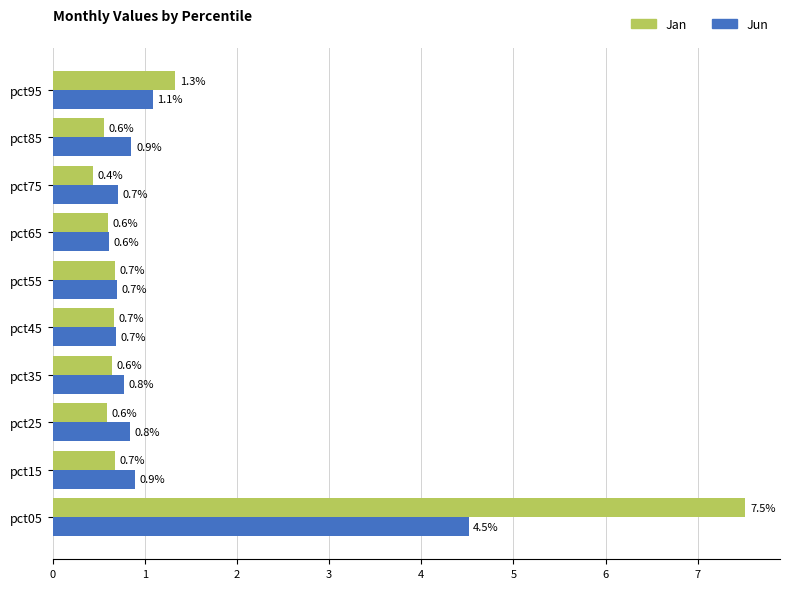

The Jan series shows 7.5 at pct05. True or false?

True